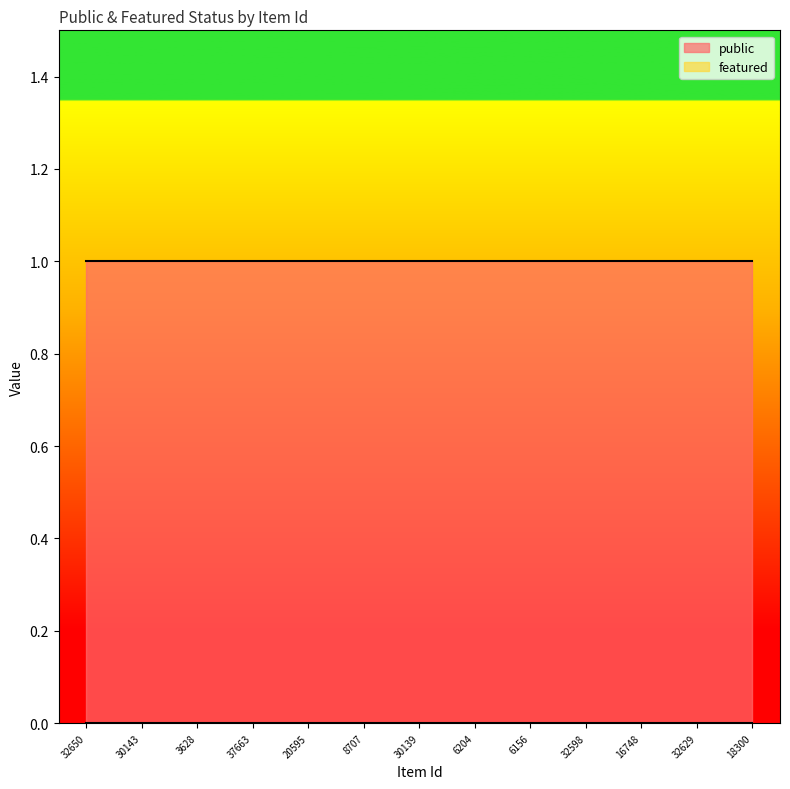

Is it true that public equals 1 at 20595?

True